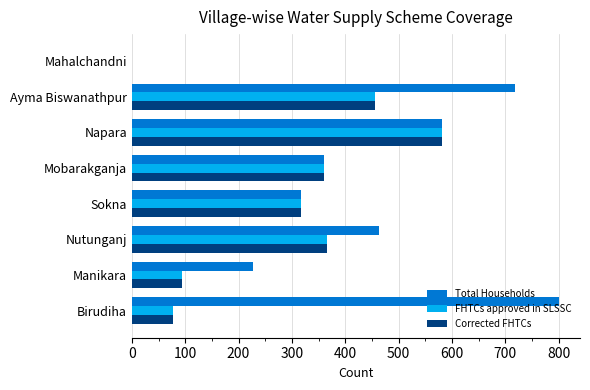

The Total Households series shows 581 at Napara. True or false?

True